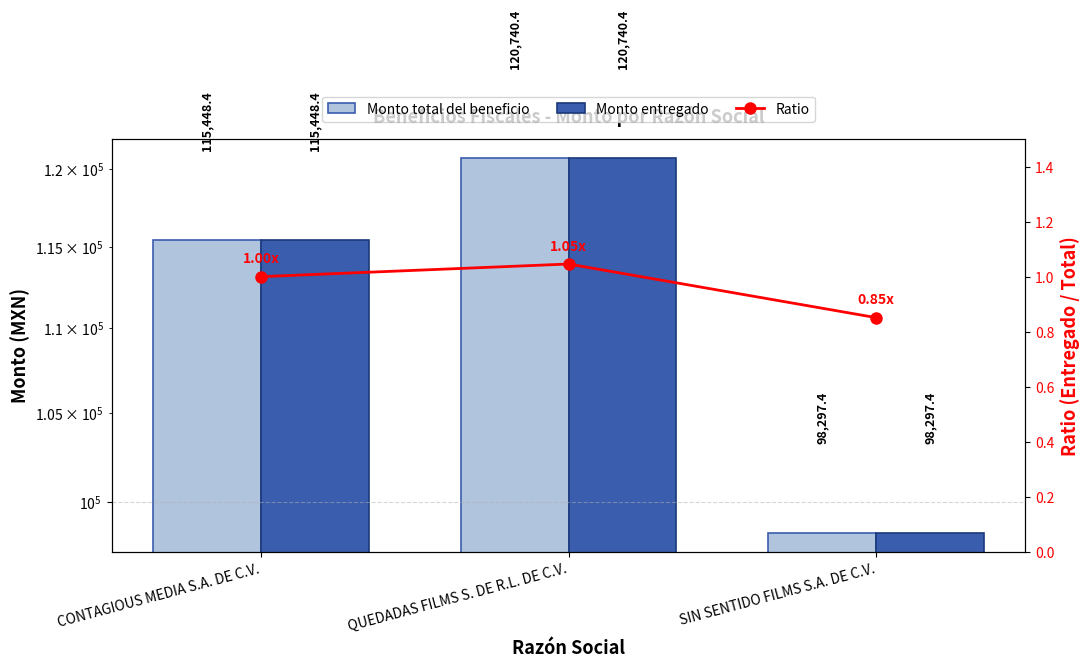

Are the bars horizontal?

No